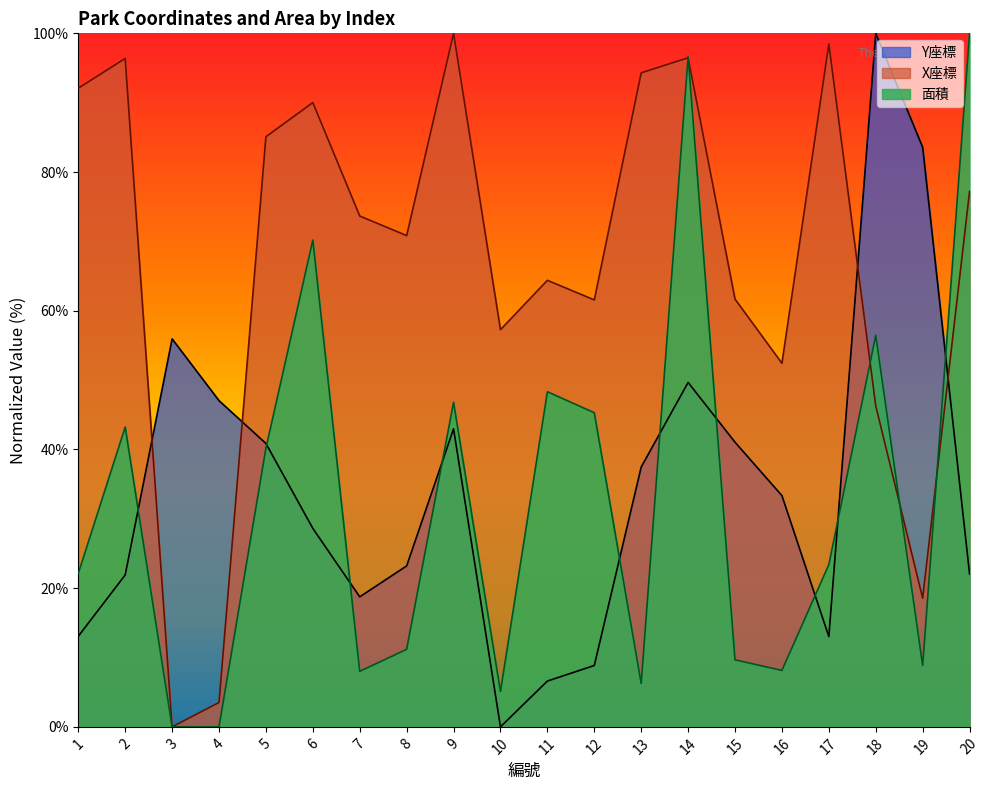

What is the difference between the second highest and second lowest values in the Y座標 series?

77.0